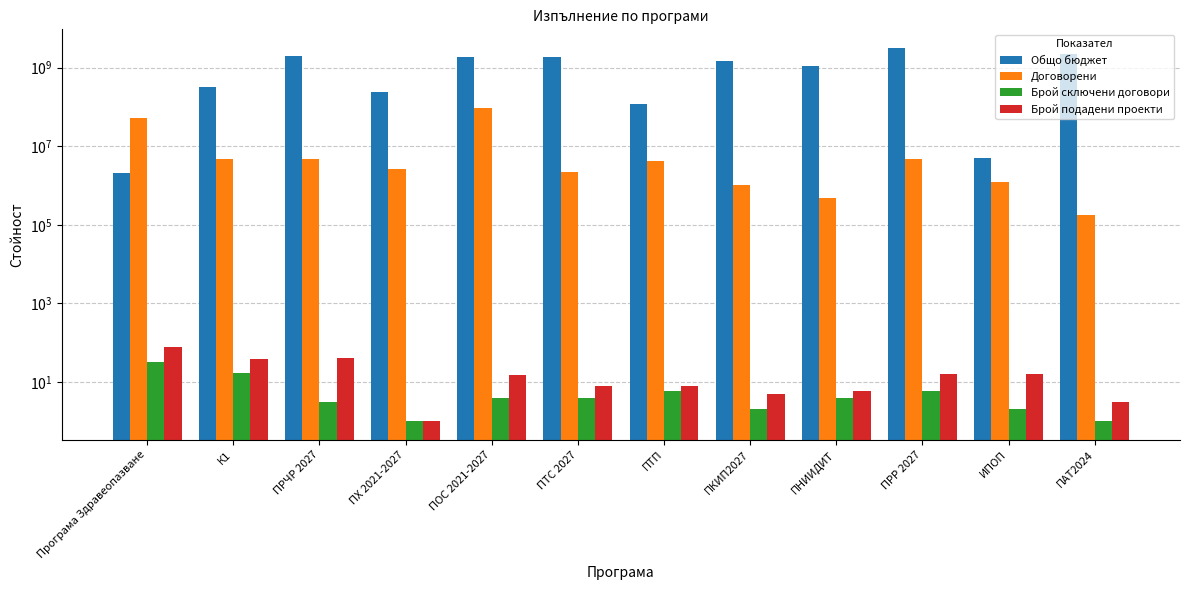

True or false: Договорени has a value of 255752.1 at ПАТ2024.

False